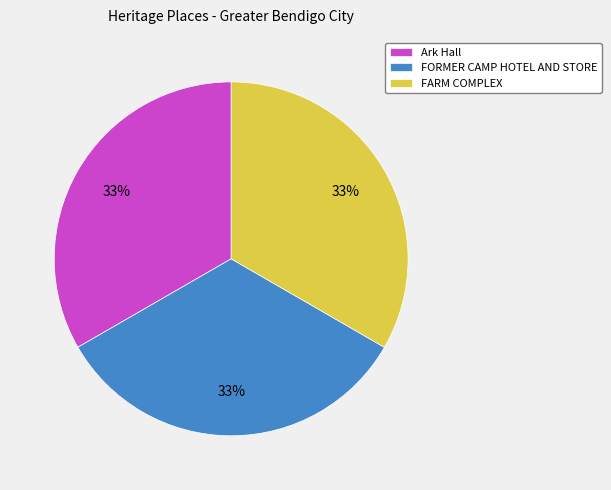

Do Ark Hall and FARM COMPLEX together represent more than half of the pie?

Yes